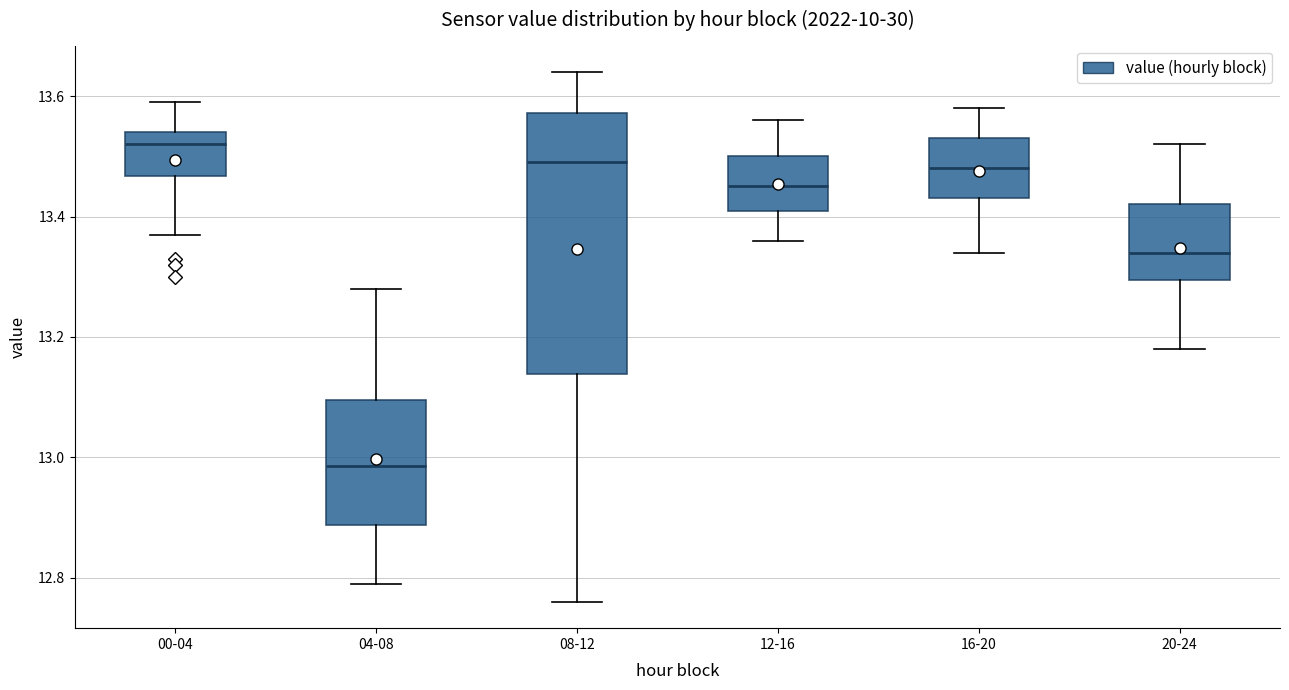

Which box's median line is the lowest?

04-08